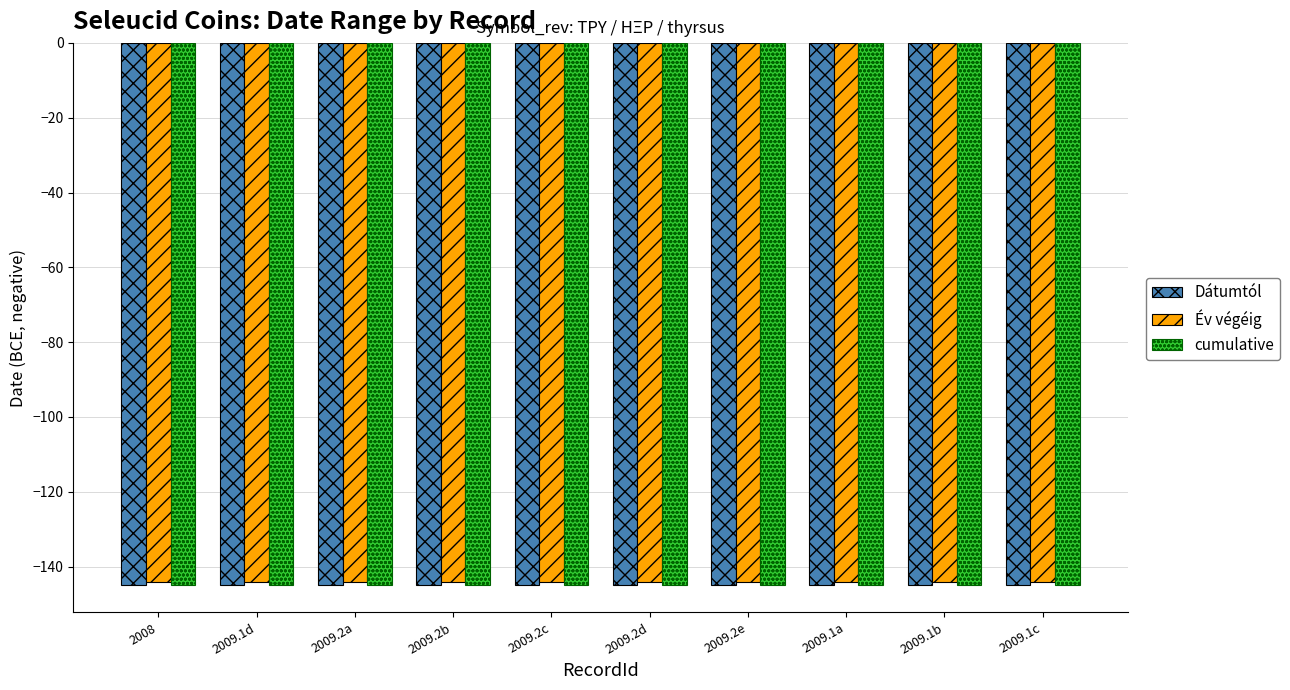

Reading left to right, list all the values displayed in this chart.

Dátumtól: 2008=-145	2009.1d=-145	2009.2a=-145	2009.2b=-145	2009.2c=-145	2009.2d=-145	2009.2e=-145	2009.1a=-145	2009.1b=-145	2009.1c=-145
Év végéig: 2008=-144	2009.1d=-144	2009.2a=-144	2009.2b=-144	2009.2c=-144	2009.2d=-144	2009.2e=-144	2009.1a=-144	2009.1b=-144	2009.1c=-144
cumulative: 2008=-145	2009.1d=-145	2009.2a=-145	2009.2b=-145	2009.2c=-145	2009.2d=-145	2009.2e=-145	2009.1a=-145	2009.1b=-145	2009.1c=-145